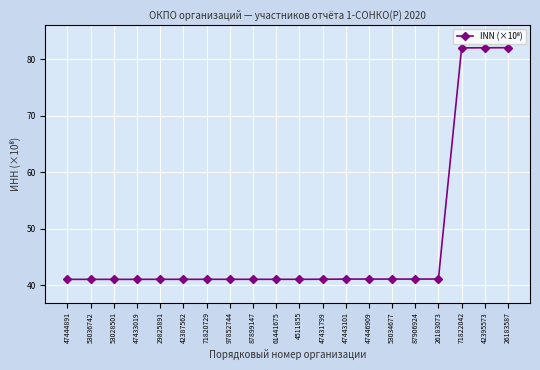

Does the chart have visible grid lines?

Yes